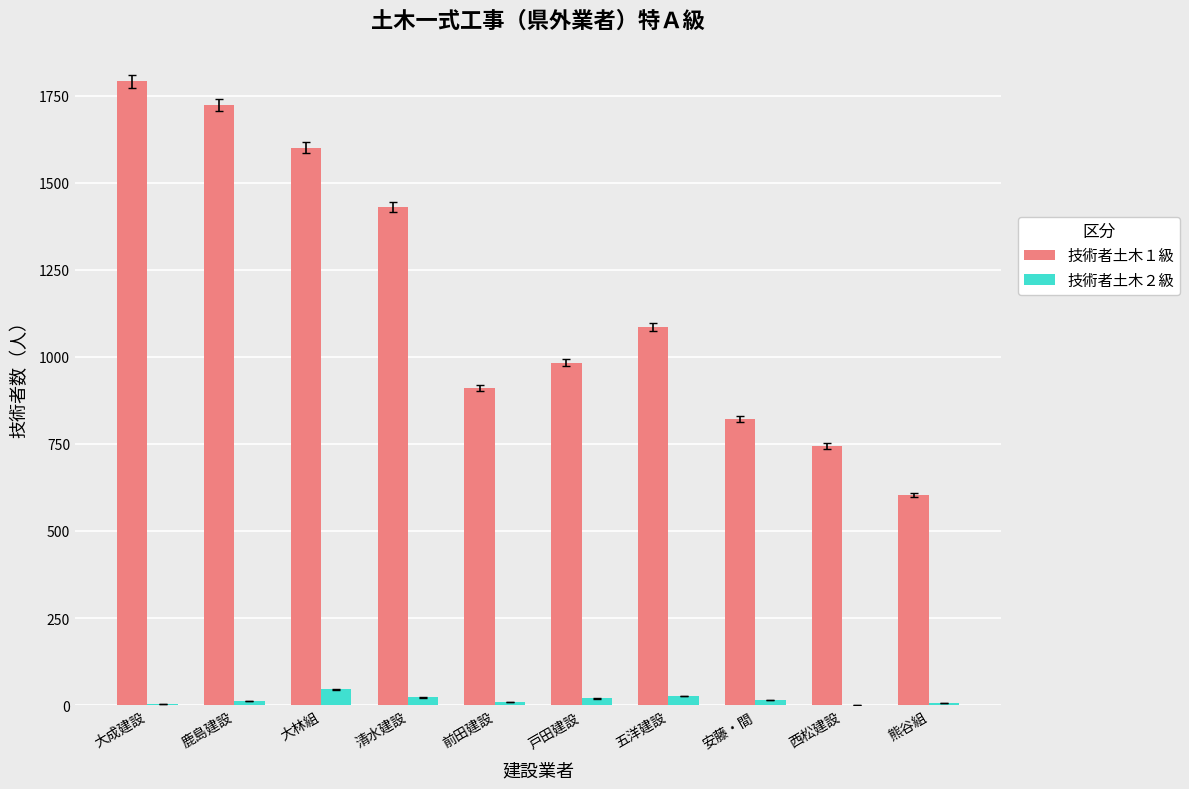

Which label corresponds to the largest value in the chart?

大成建設